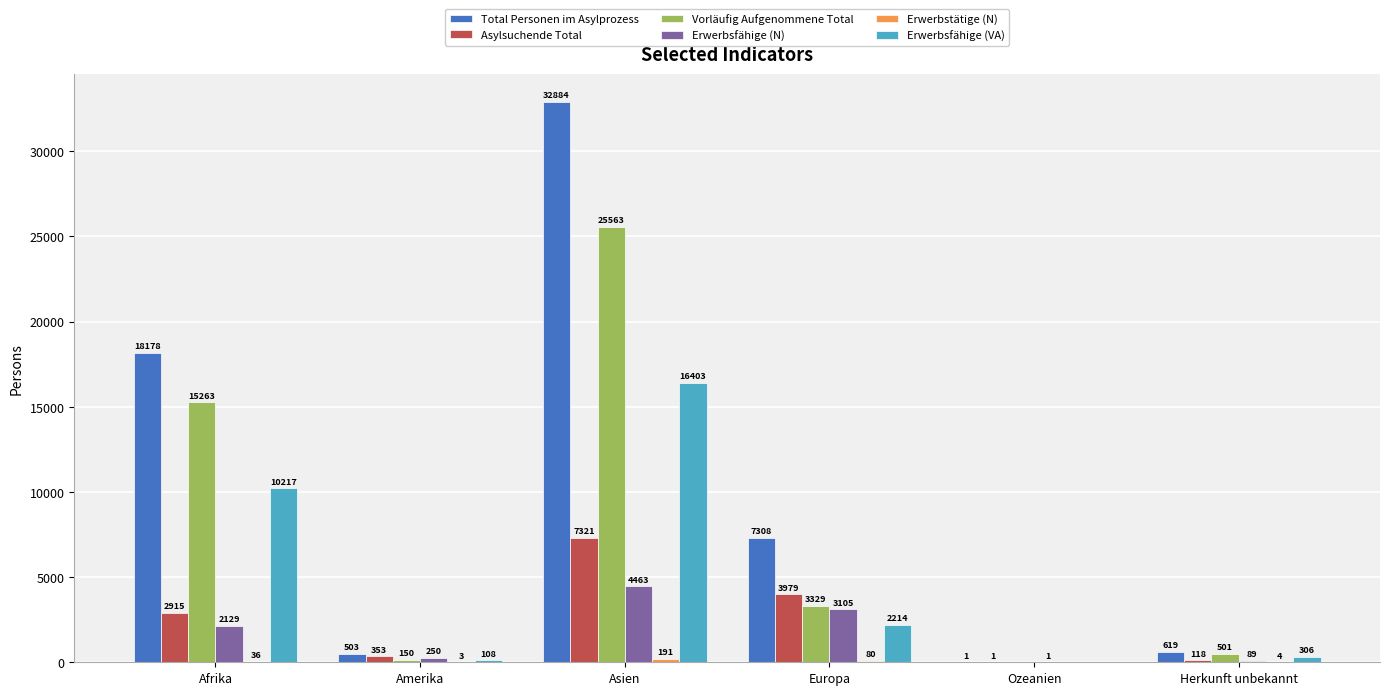

What is the average value of the Vorläufig Aufgenommene Total series?

7468